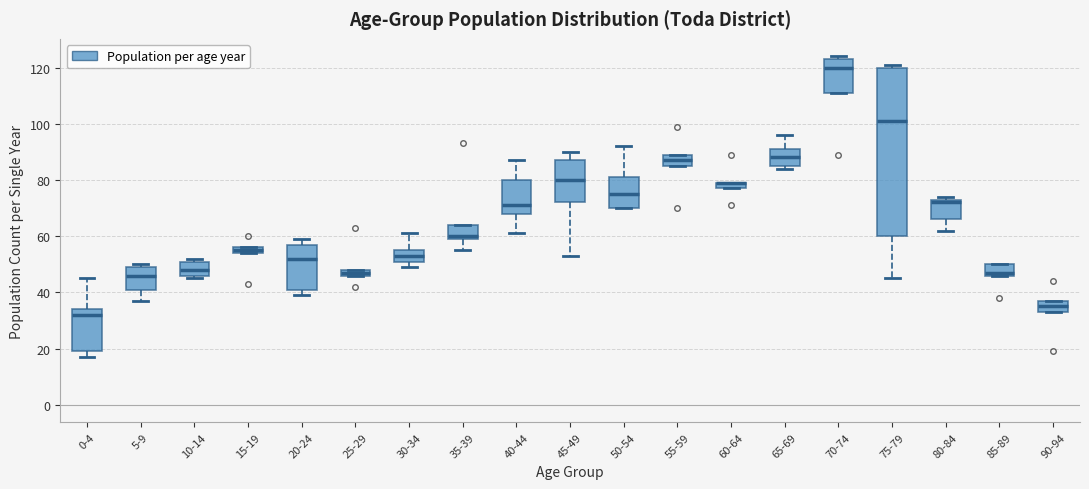

Where does the lower whisker of the box for 80-84 end on the y-axis? The values are not printed on the chart, so give them approximately, as read against the axis.

62